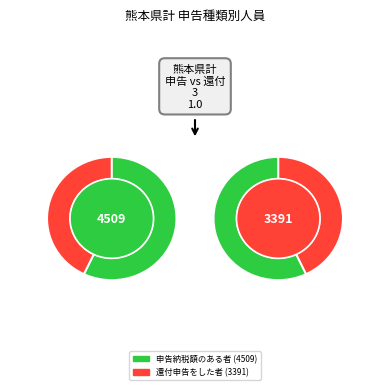

How many slices are in this pie chart?

4